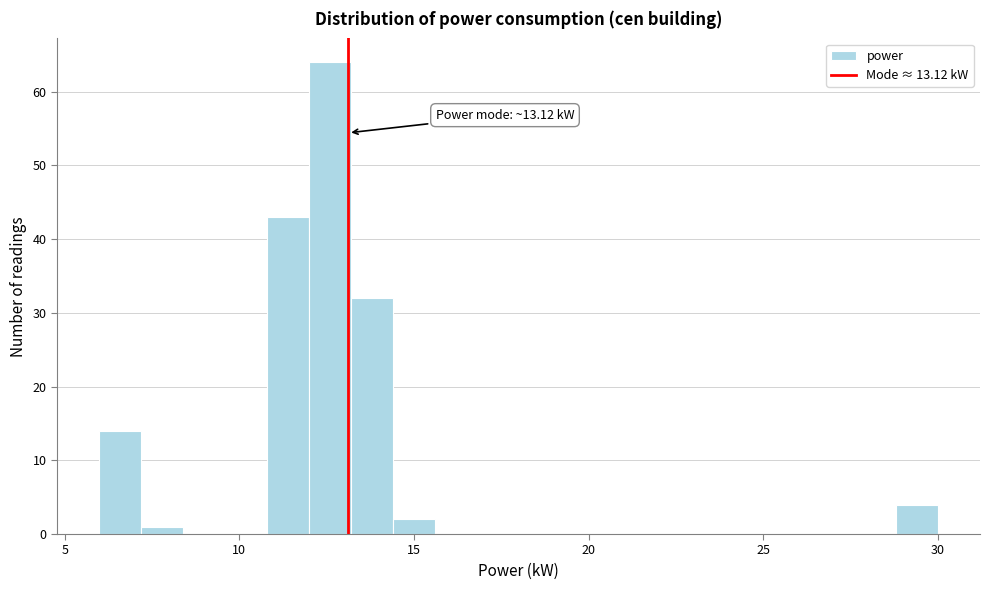

Around what value on the x-axis is the tallest bar? Give the approximate position of its centre, as read against the axis.

12.5